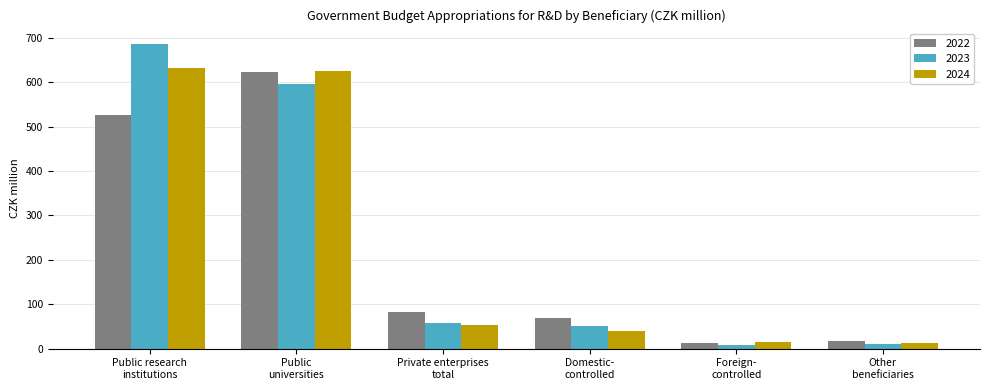

What is the maximum value for 2024?

631.9